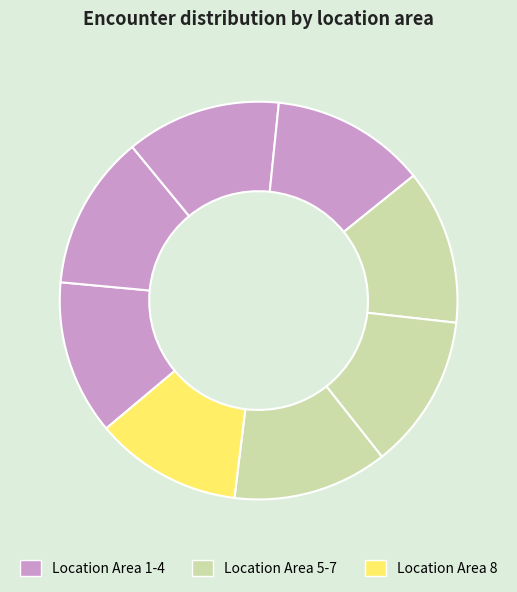

How many segments does this pie chart have?

8